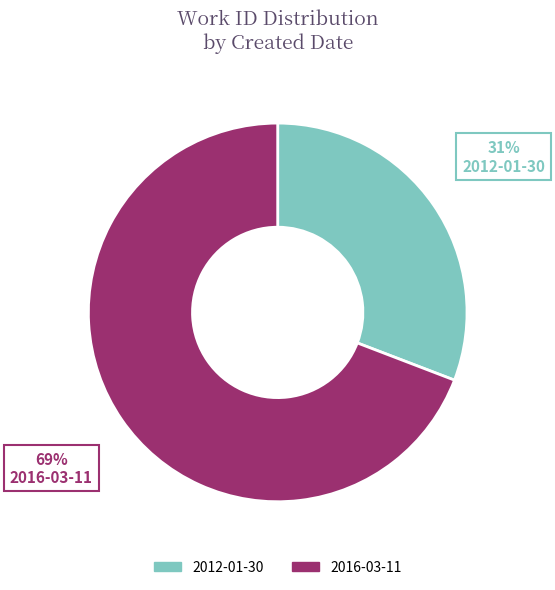

Which category has the smallest portion of the pie?

2012-01-30